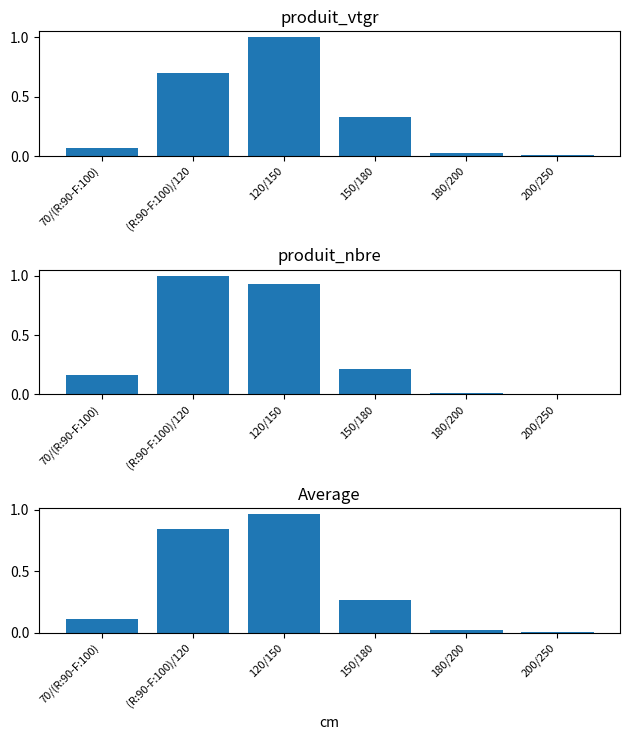

What is the label of the 3rd bar from the right?

150/180